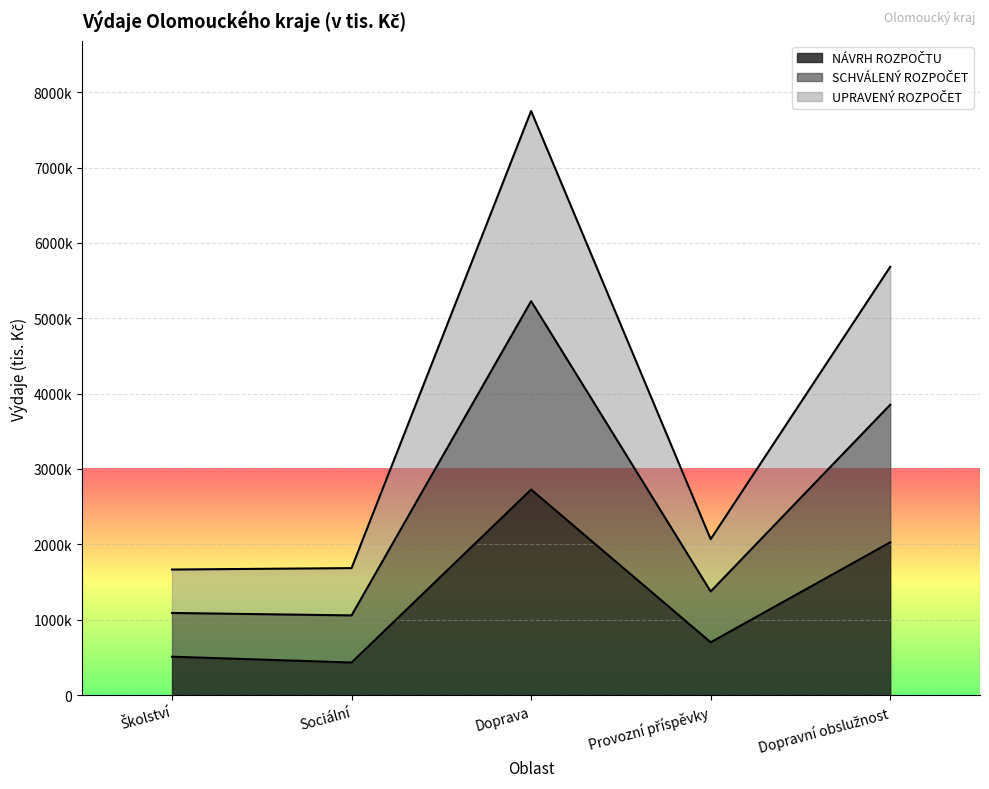

Is the value of SCHVÁLENÝ ROZPOČET at Školství greater than the value of NÁVRH ROZPOČTU at Provozní příspěvky?

Yes